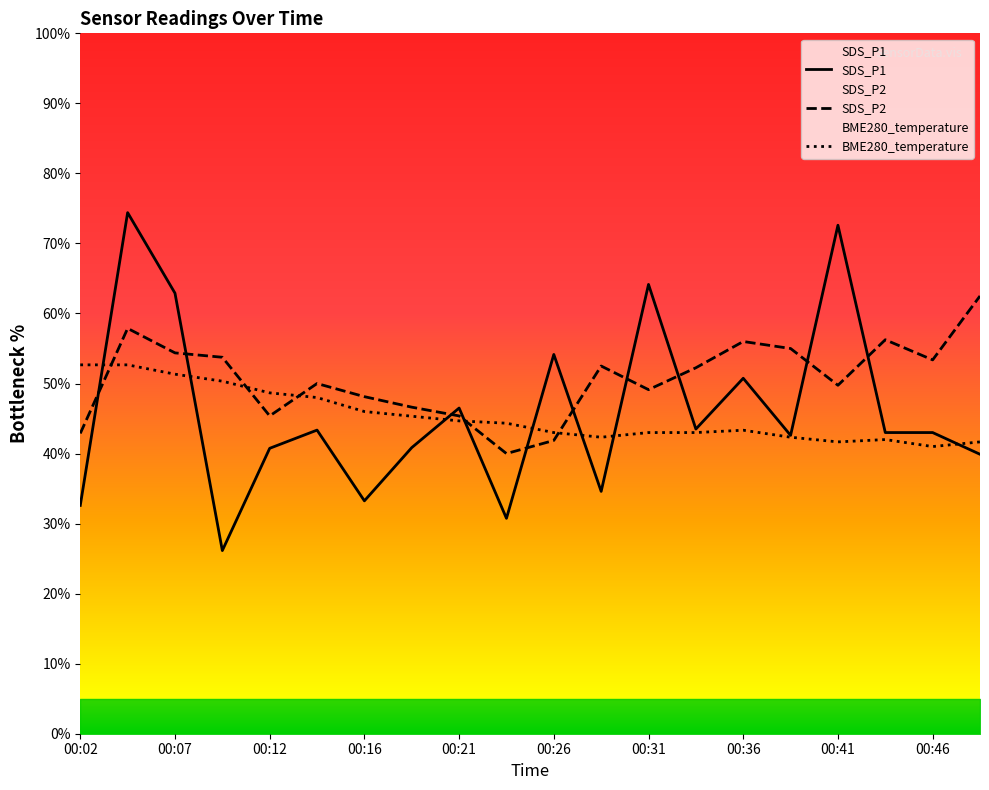

Rank the series at 00:31 from lowest to highest value.

BME280_temperature, SDS_P2, SDS_P1